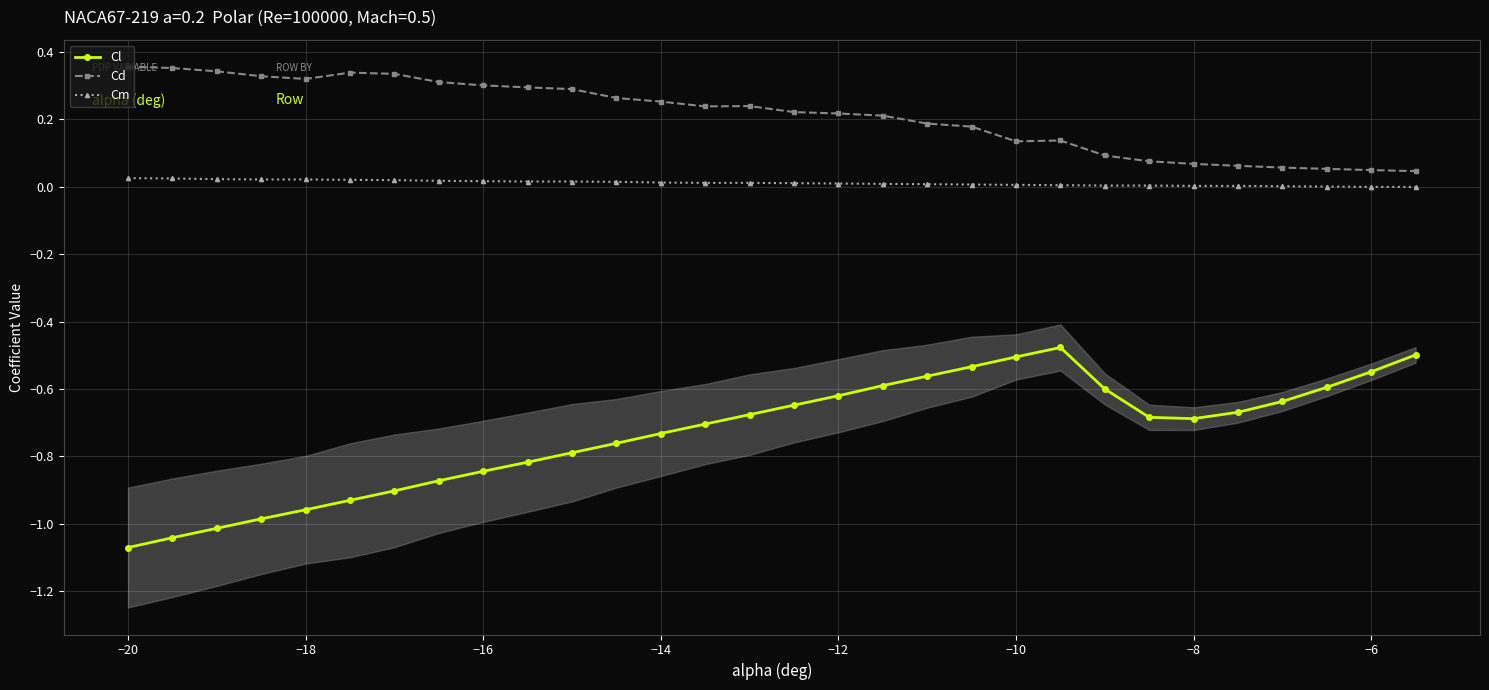

True or false: Cl and Cd cross at least once.

False